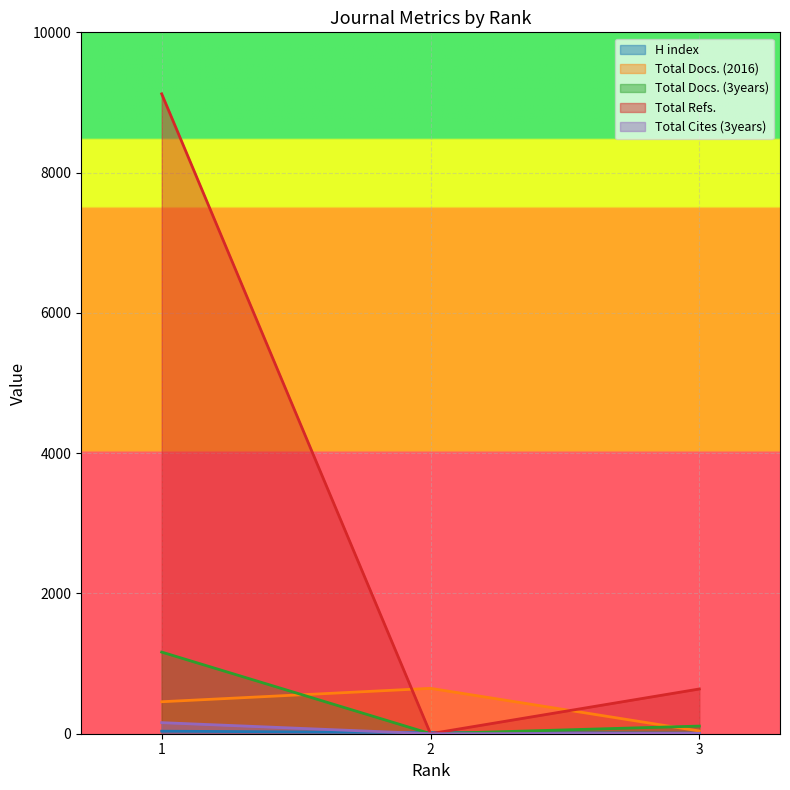

Is the value of Total Docs. (2016) at 3 greater than the value of H index at 1?

Yes